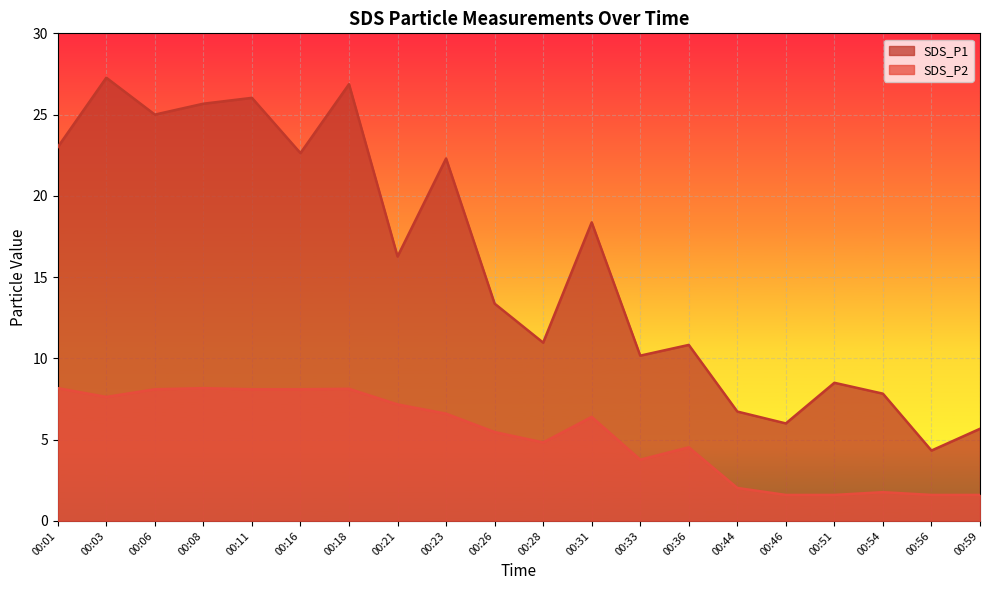

How many values in the SDS_P2 series exceed 6?

10